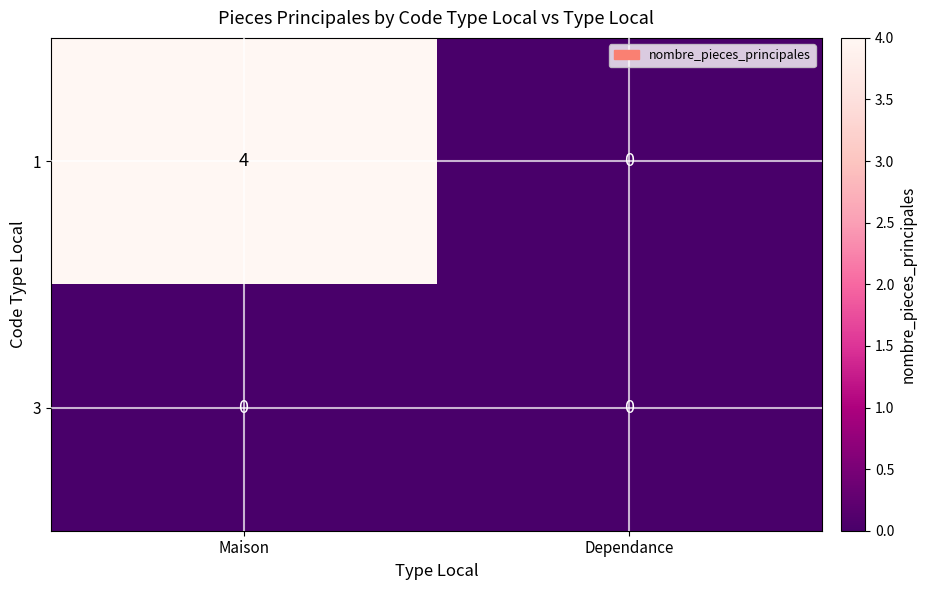

Rank the series at Maison from lowest to highest value.

3, 1